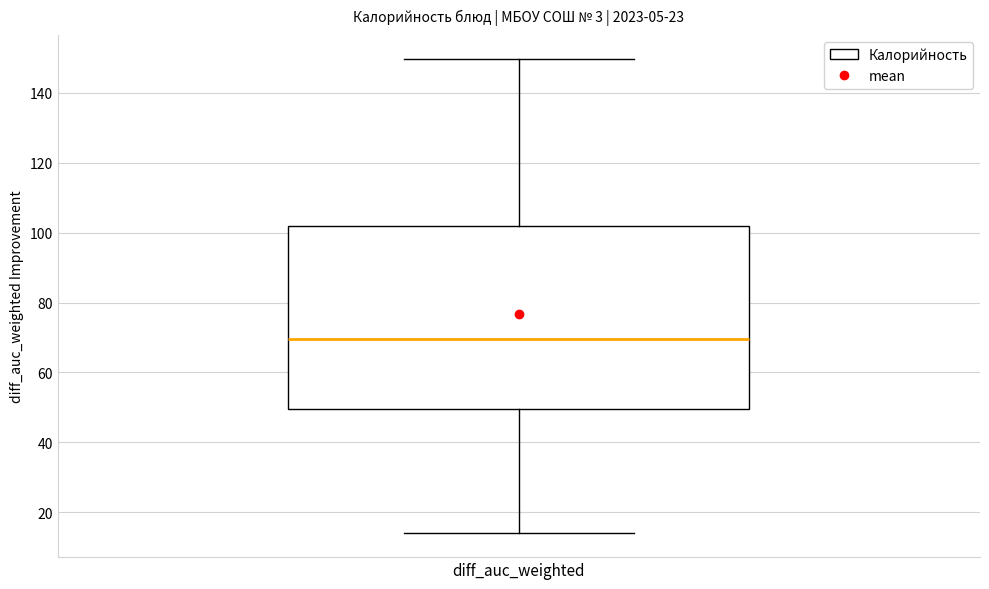

Transcribe this box plot: give where the median line is, the range the box spans, and where the two whiskers end, as read against the y-axis. The values are not printed on the chart, so give them approximately, as read against the axis.

median 70, box 50 to 102, whiskers 14 to 150